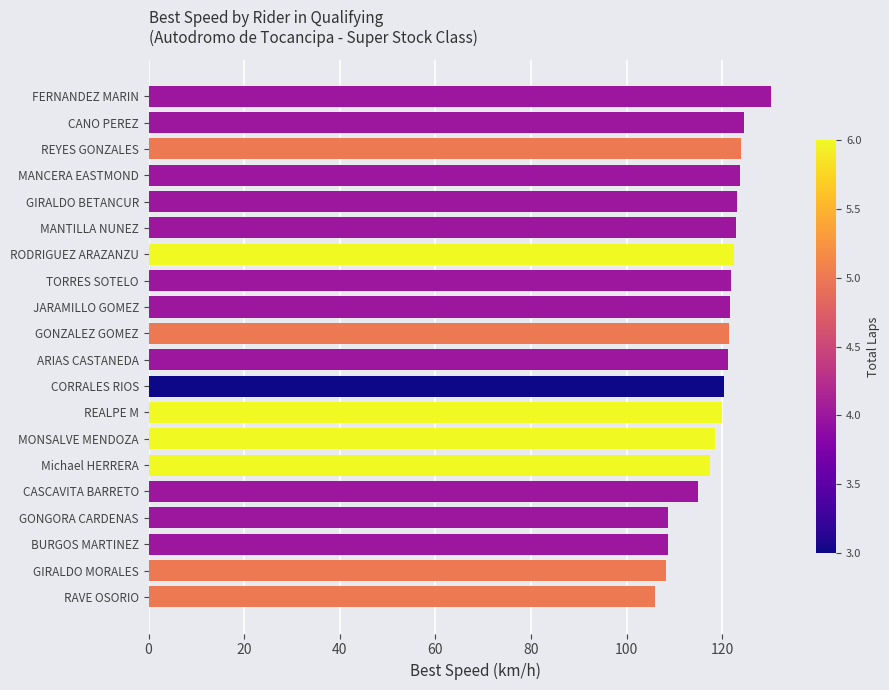

What is the change in value from JARAMILLO GOMEZ to MONSALVE MENDOZA?

-3.2